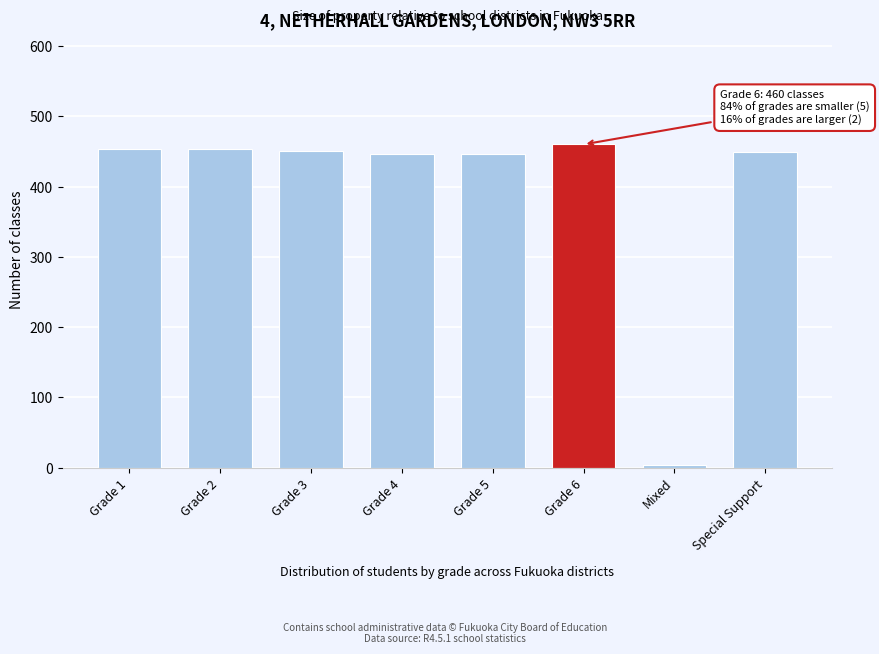

Which label corresponds to the smallest value in the chart?

Mixed